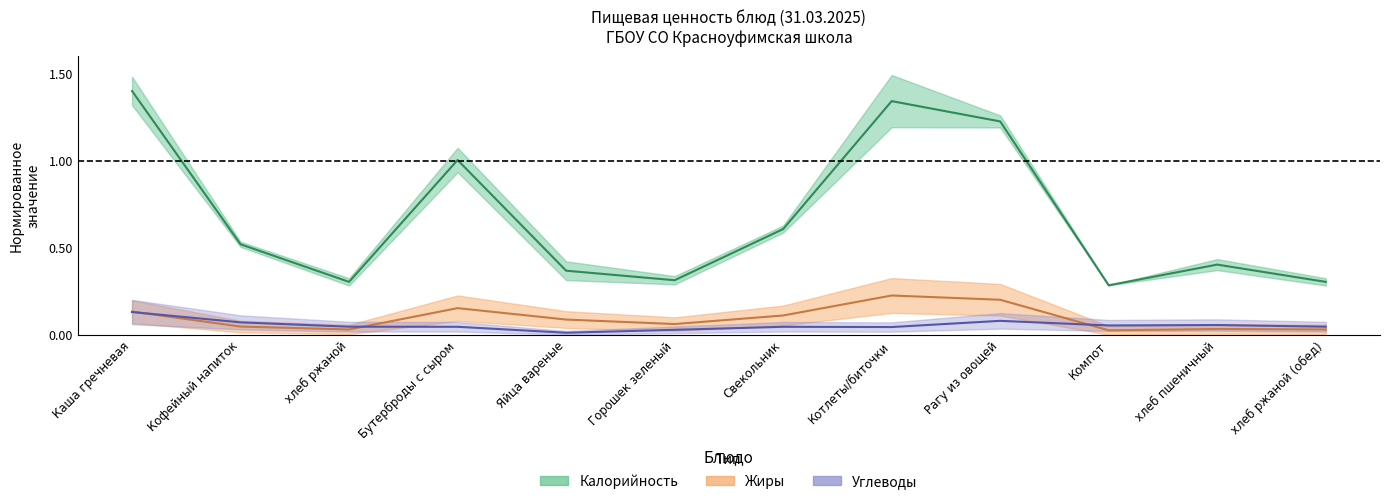

What is the label of the 7th point from the right?

Горошек зеленый